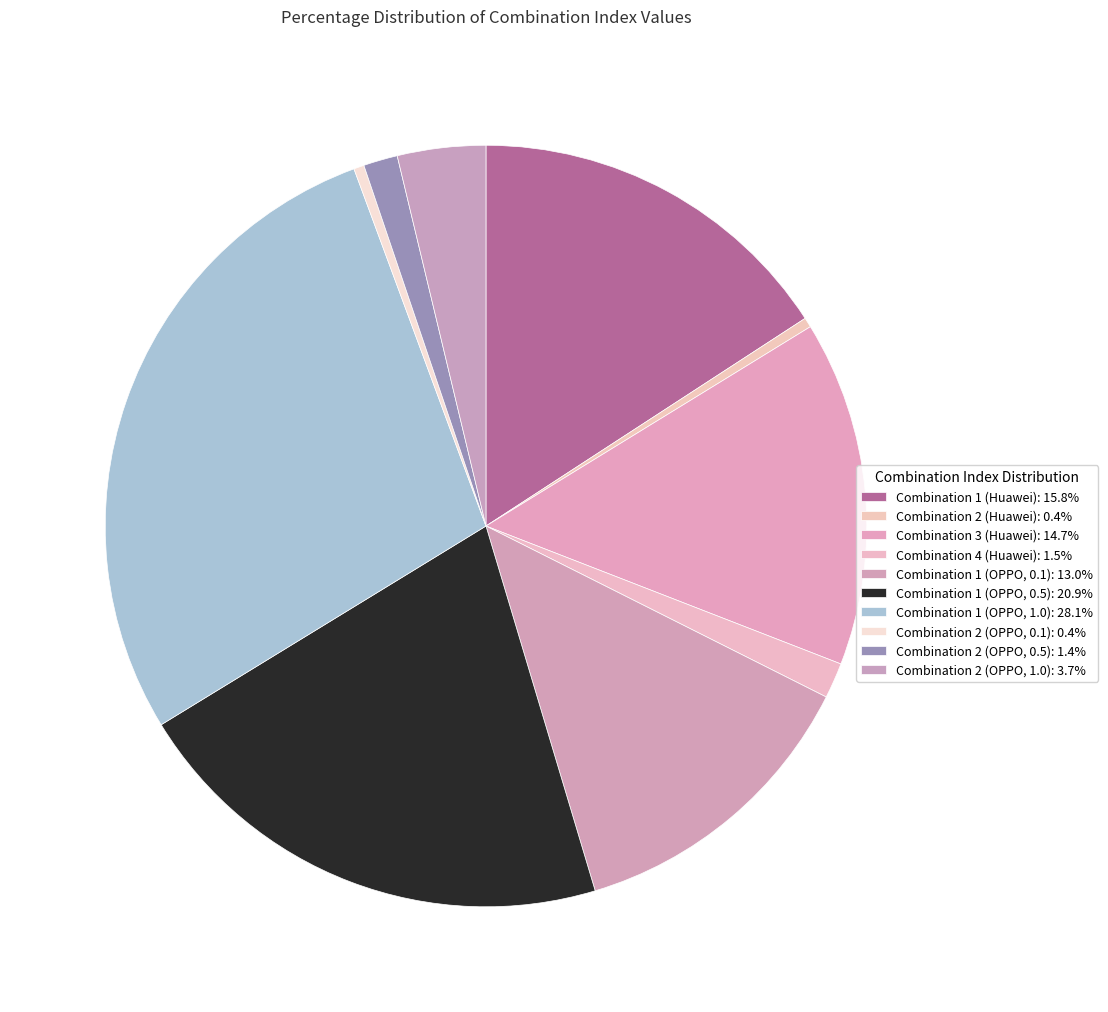

How many slices are in this pie chart?

10